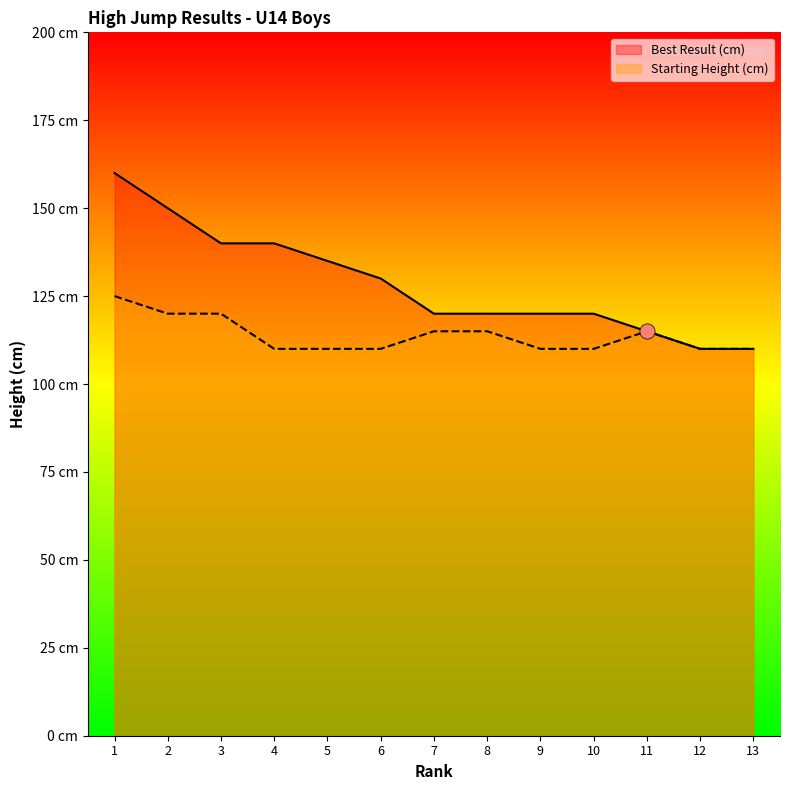

What are all the series names shown in the legend?

Best Result (cm), Starting Height (cm)